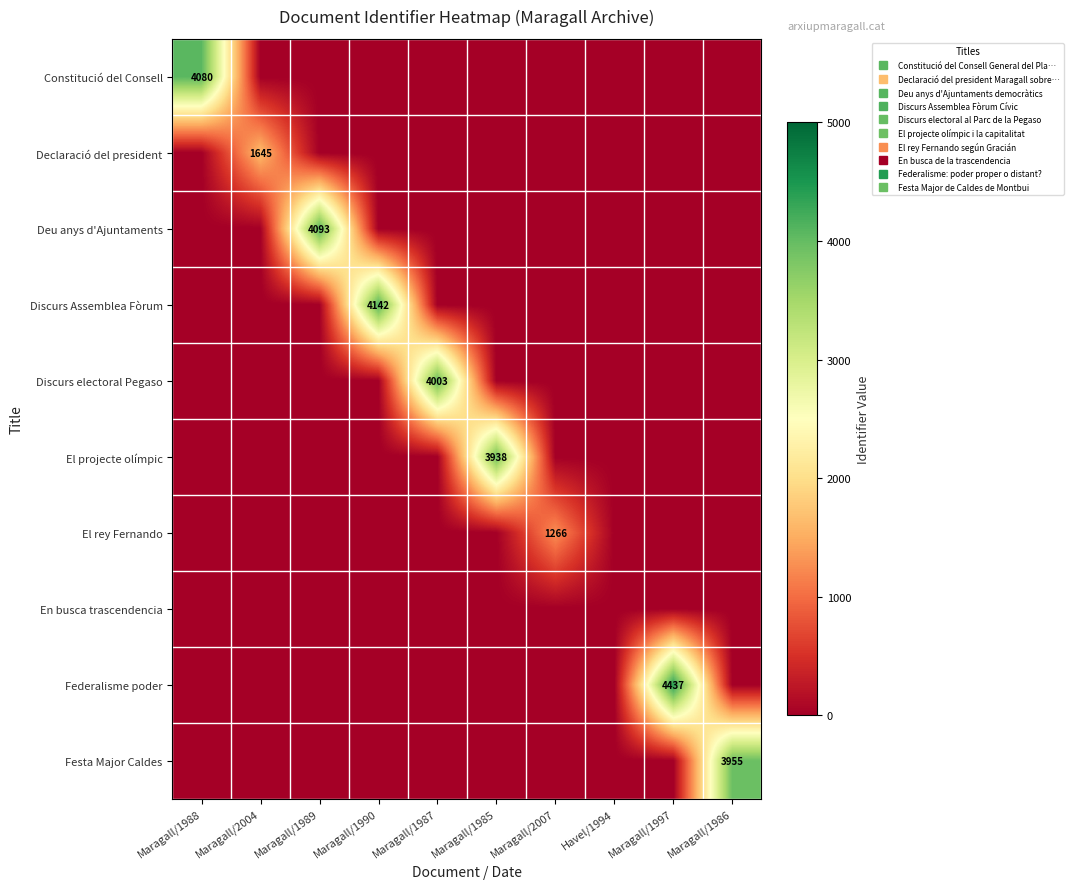

Count the number of categories in the chart.

10